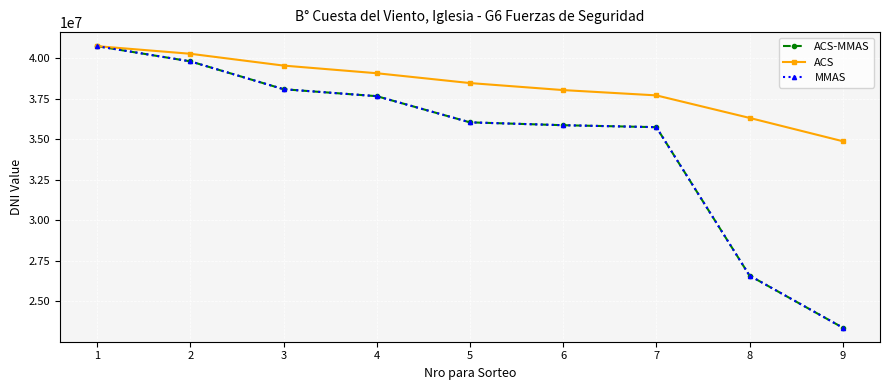

Does the chart display data point markers on the line(s)?

Yes